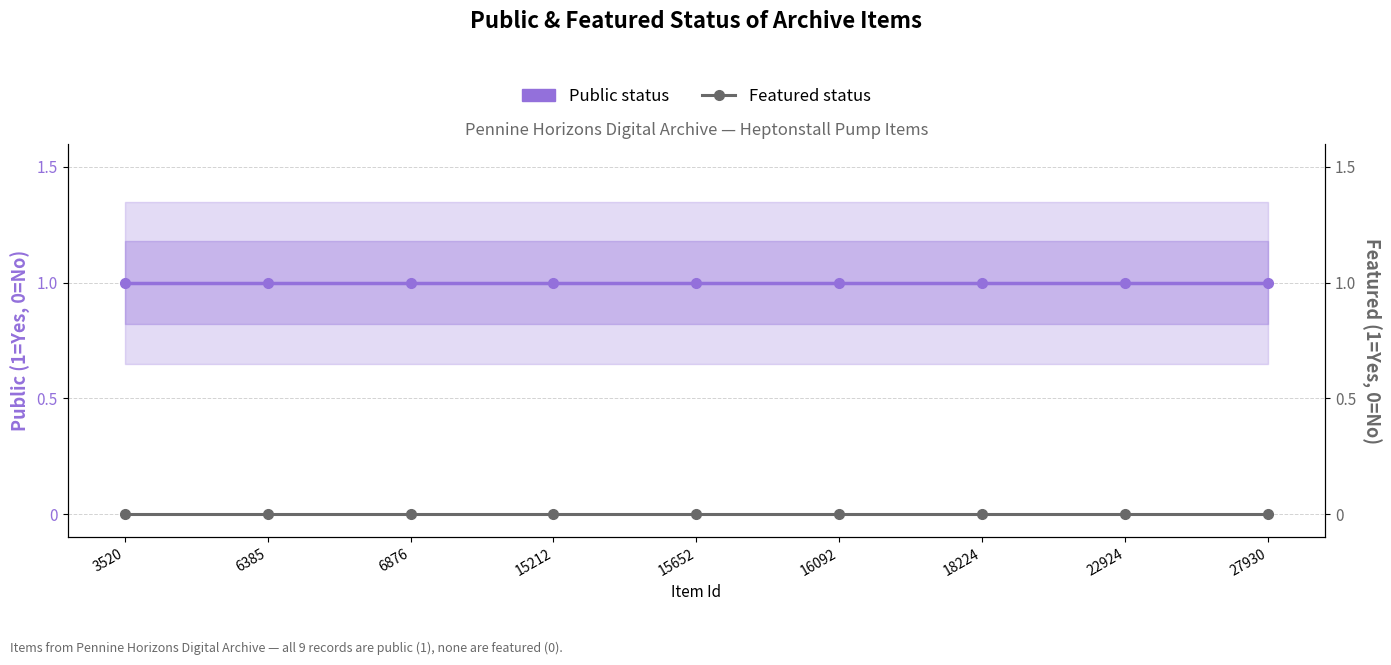

Which category has the lowest value in the Featured status series?

3520